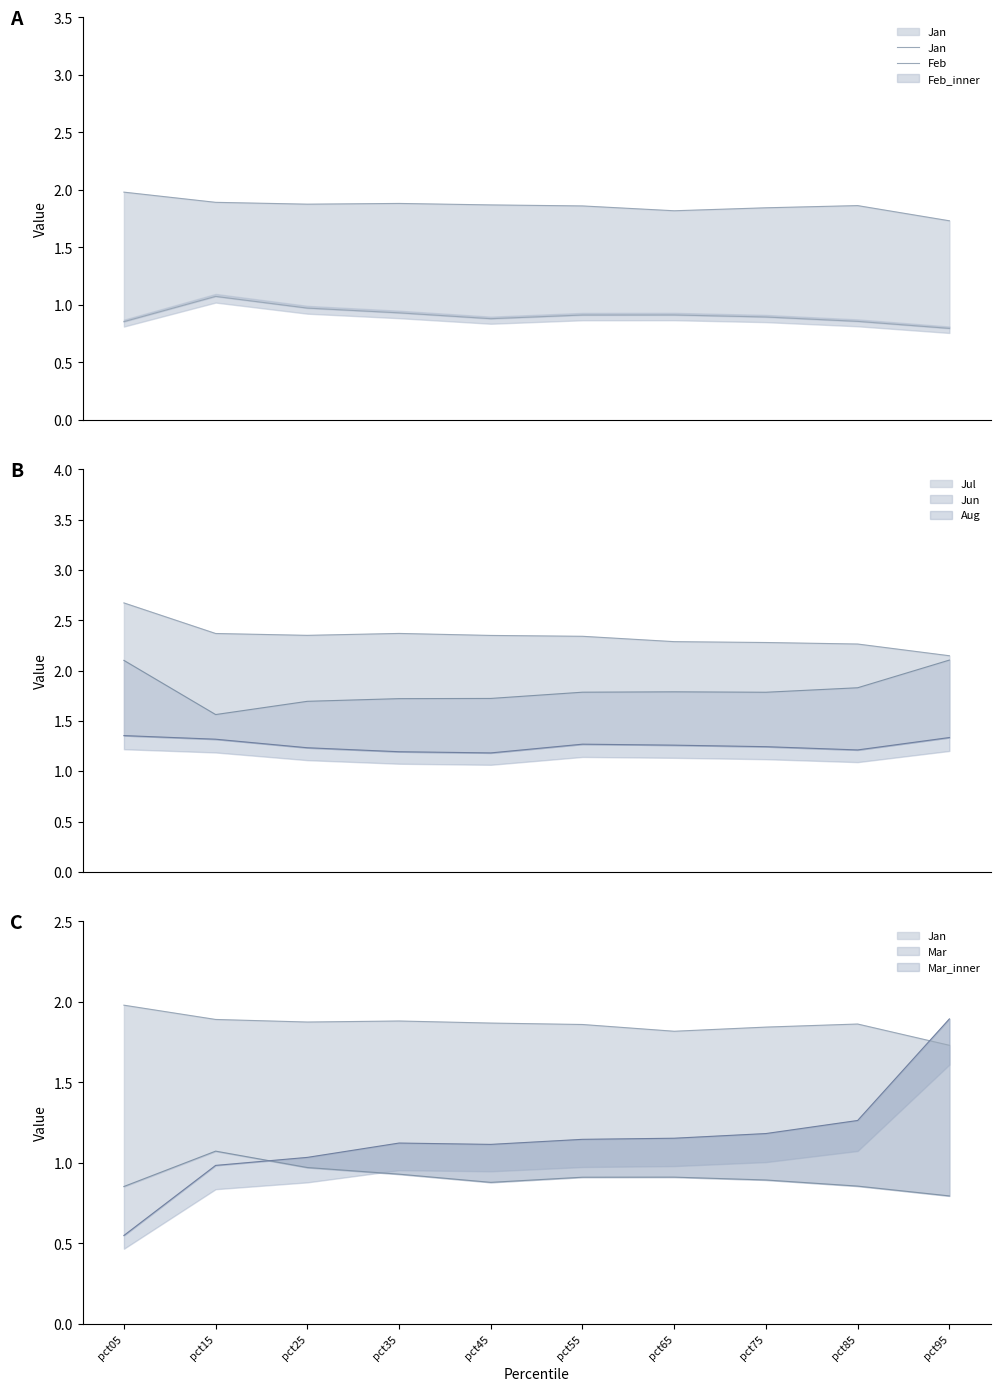

The Feb series shows 1.3 at pct65. True or false?

False